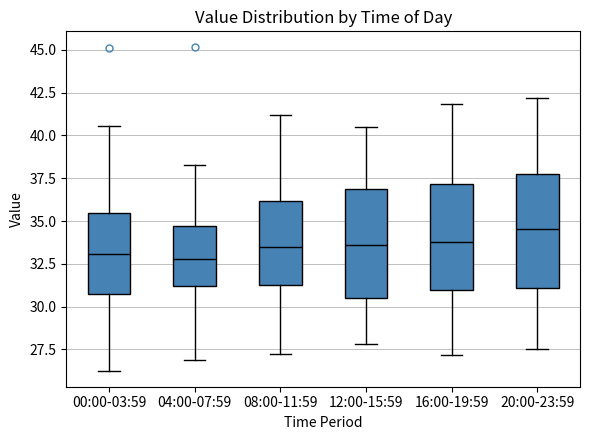

Where does the lower whisker of the box for 16:00-19:59 end on the y-axis? The values are not printed on the chart, so give them approximately, as read against the axis.

27.0